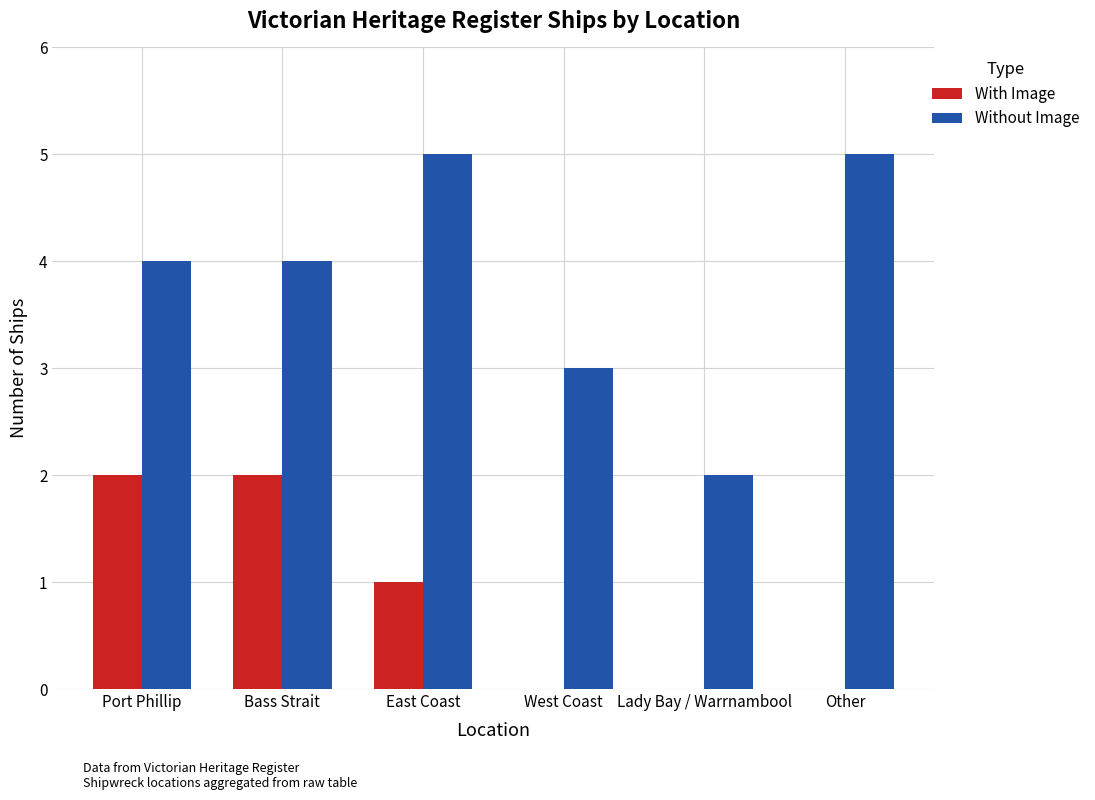

What is the maximum value for Without Image?

5